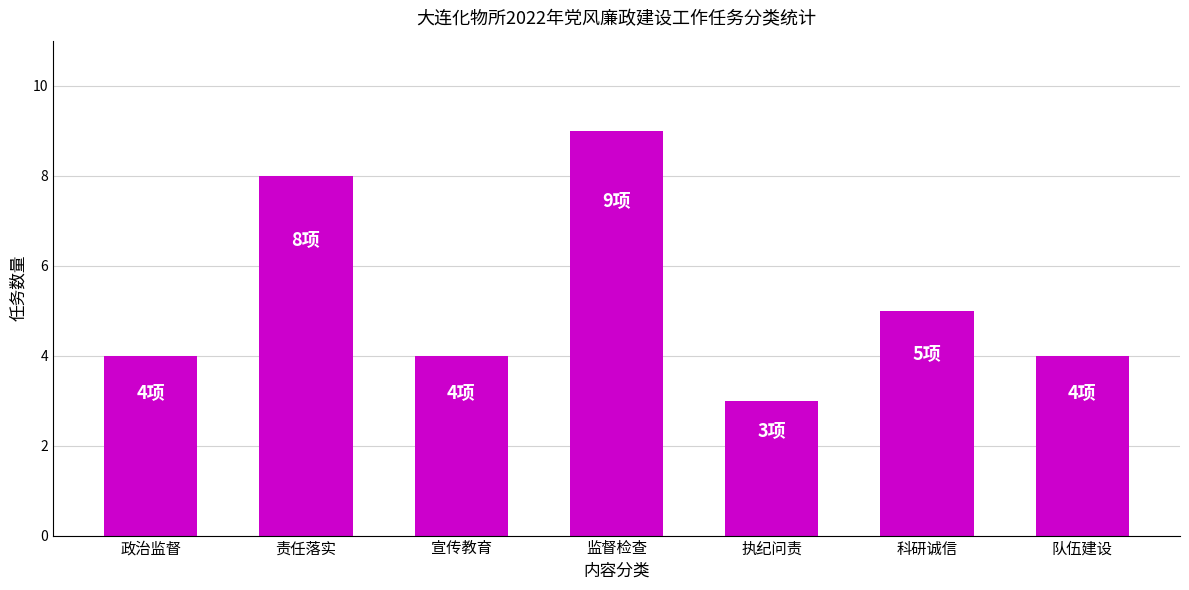

Reading right to left, transcribe all the data shown in this chart.

4	5	3	9	4	8	4